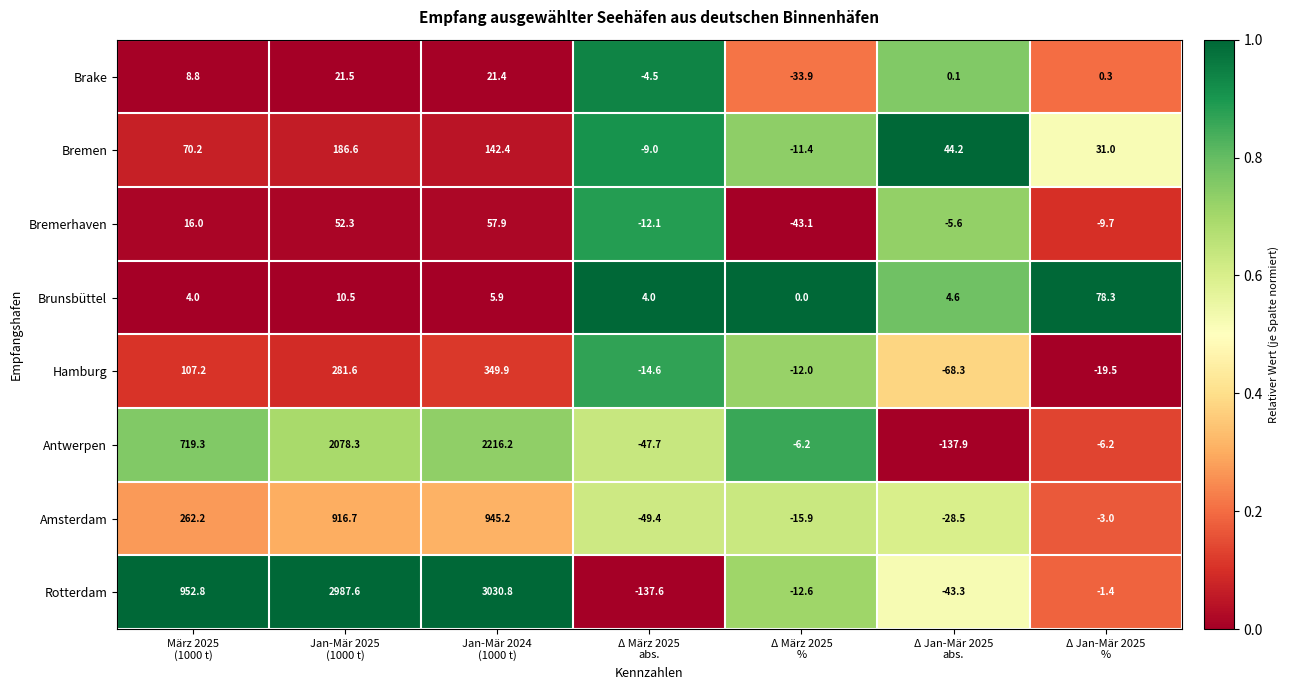

What is the greatest value displayed?

3030.8